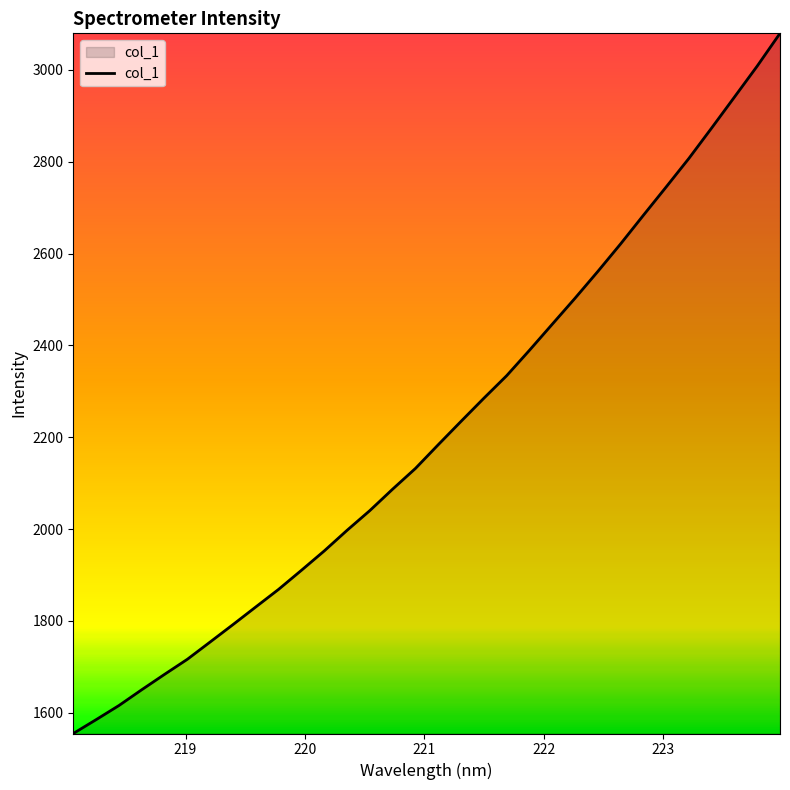

What is the maximum value shown in the chart?

3079.5